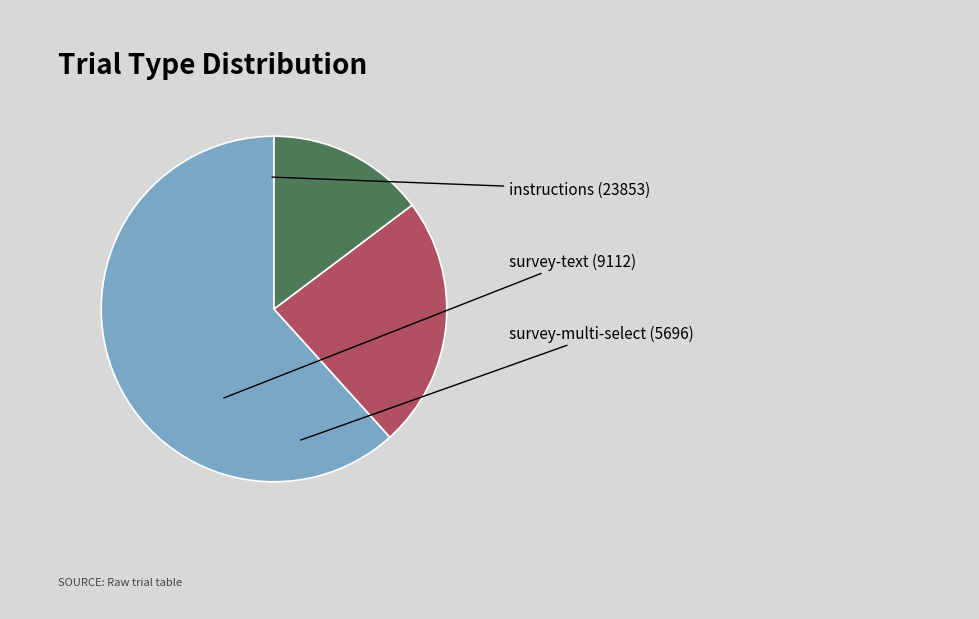

Is there any slice that represents more than half of the pie?

Yes